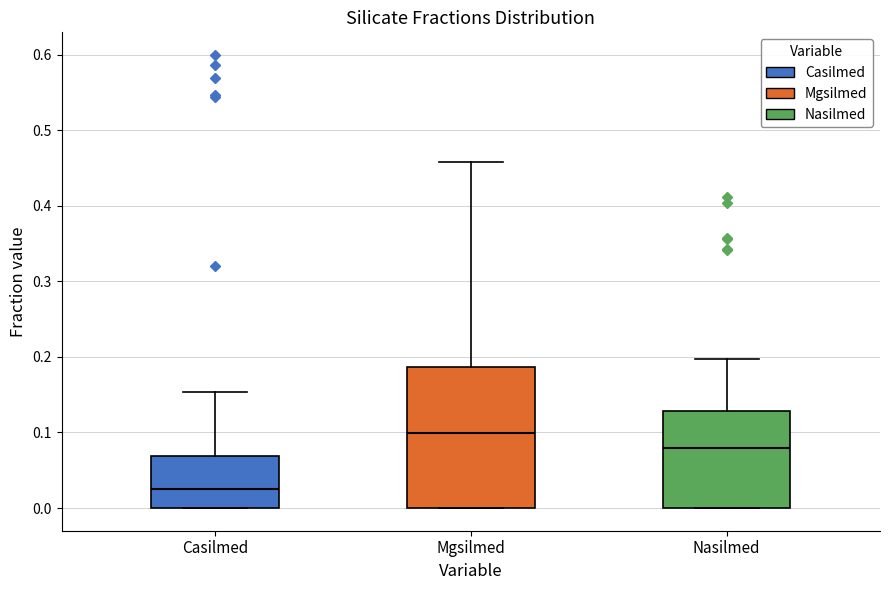

Which box is the tallest, from its lower edge to its upper edge?

Mgsilmed